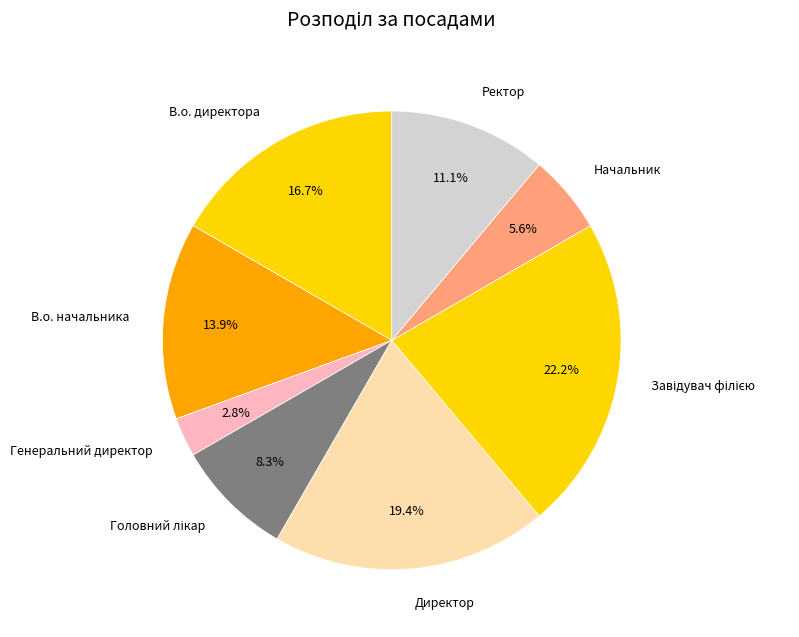

Is there any slice that represents more than half of the pie?

No